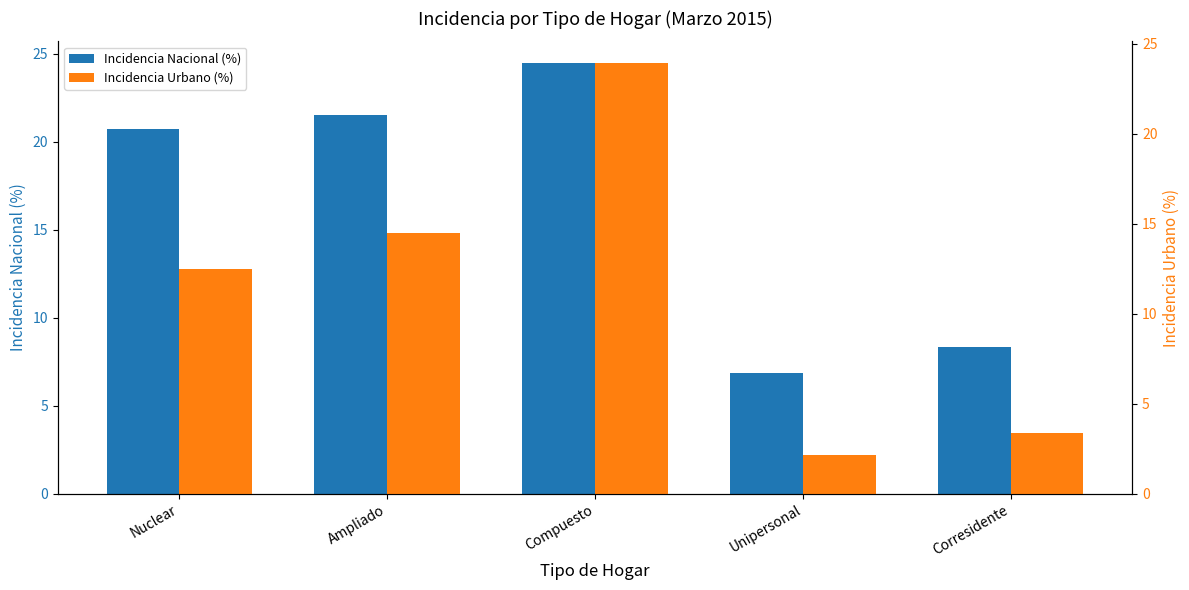

Rank the series at Unipersonal from lowest to highest value.

Incidencia Urbano (%), Incidencia Nacional (%)